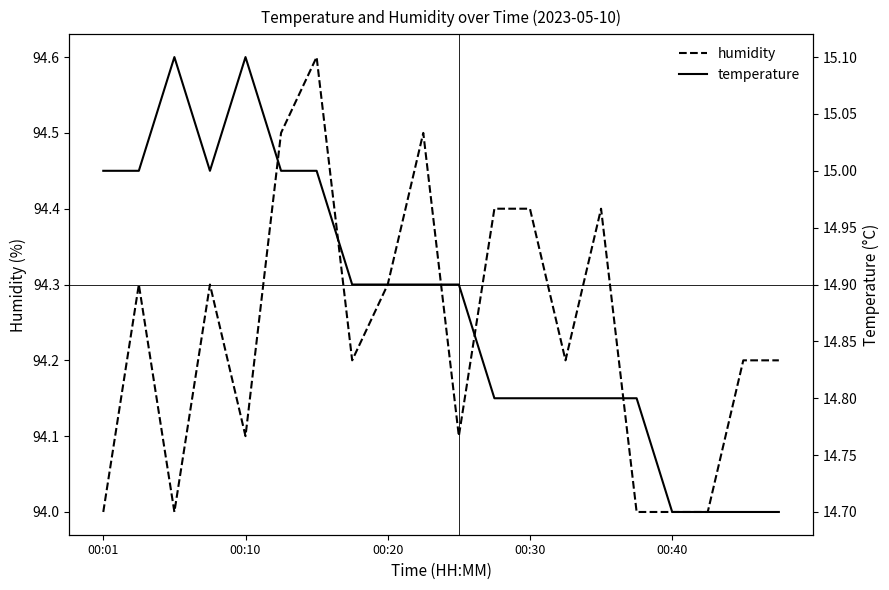

True or false: humidity and temperature intersect in this chart.

False